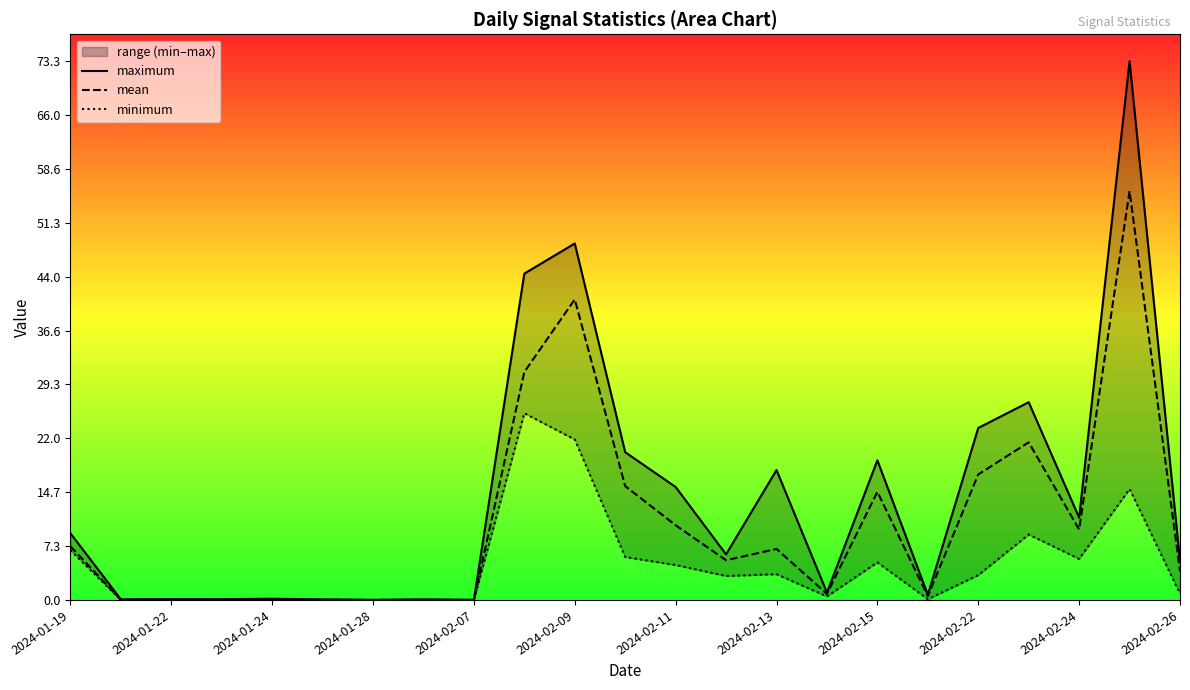

Is it true that mean equals 2.2 at 2024-01-19?

False